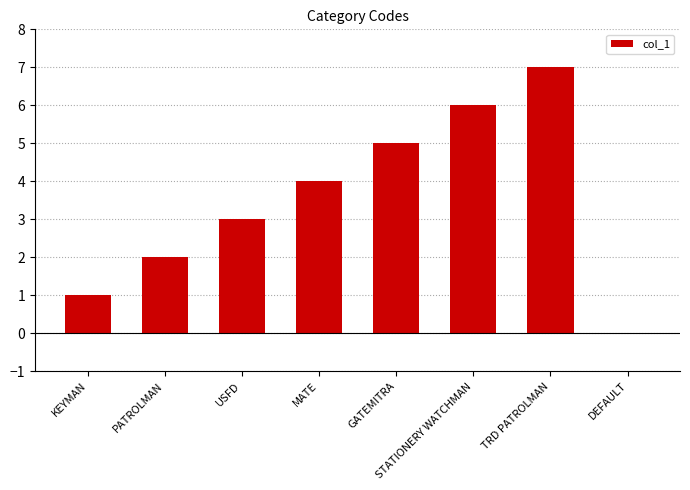

How many values are between 2 and 6?

5